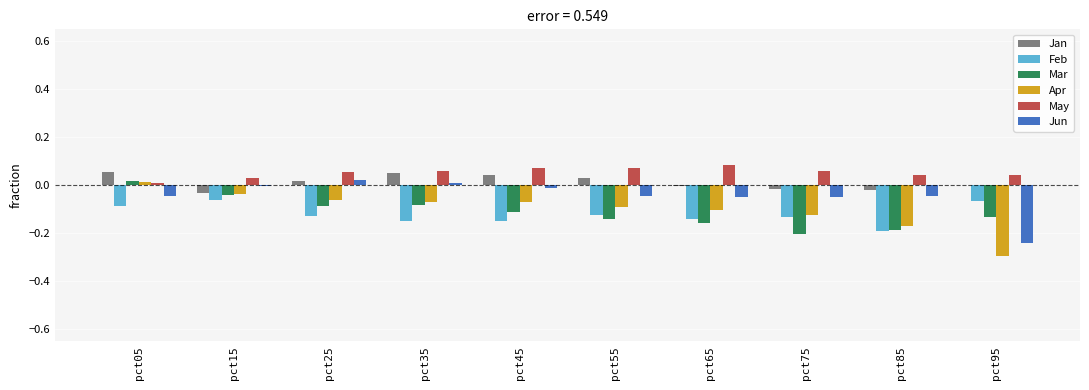

The value of Mar at pct75 is -0.3. True or false?

False